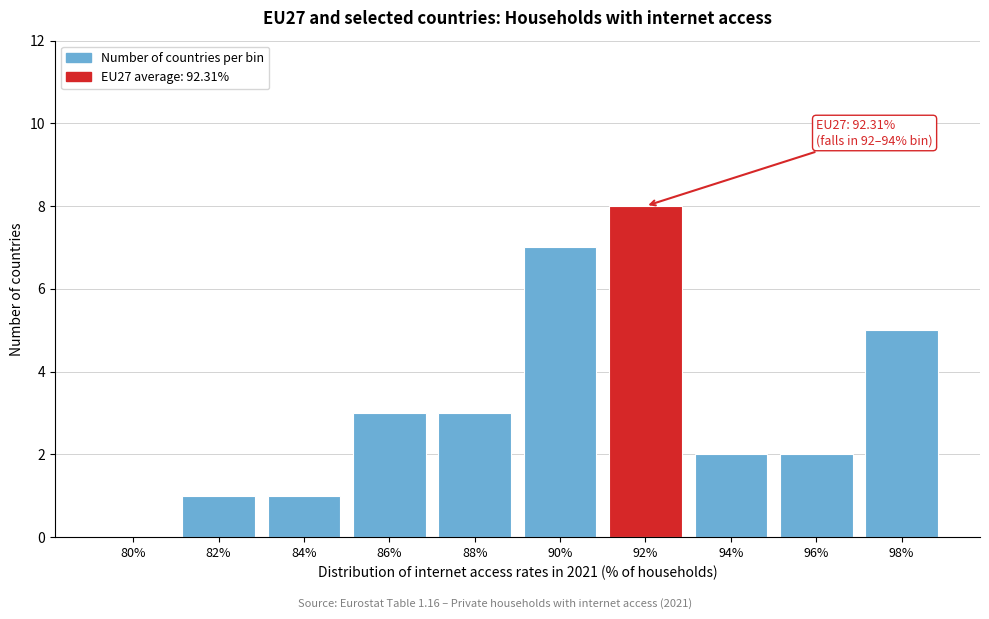

Reading right to left, transcribe all the data shown in this chart.

98%=5	96%=2	94%=2	92%=8	90%=7	88%=3	86%=3	84%=1	82%=1	80%=0